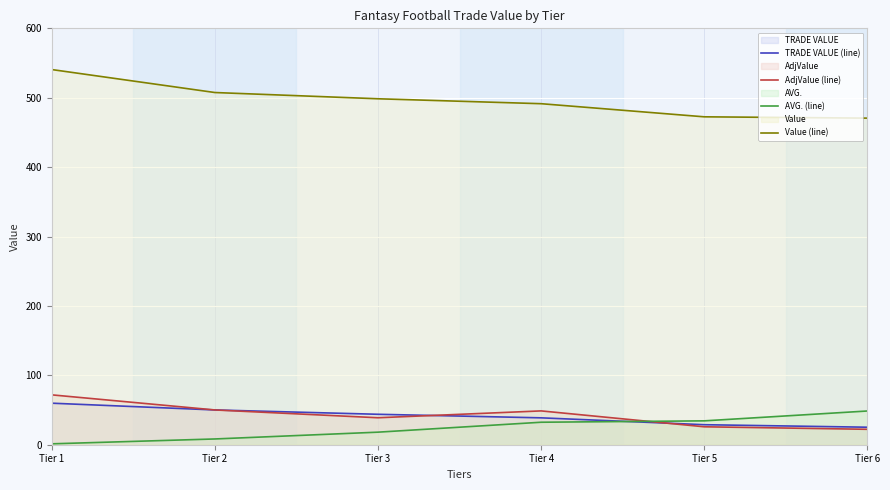

Between Tier 2 and Tier 6, which is larger?

Tier 2